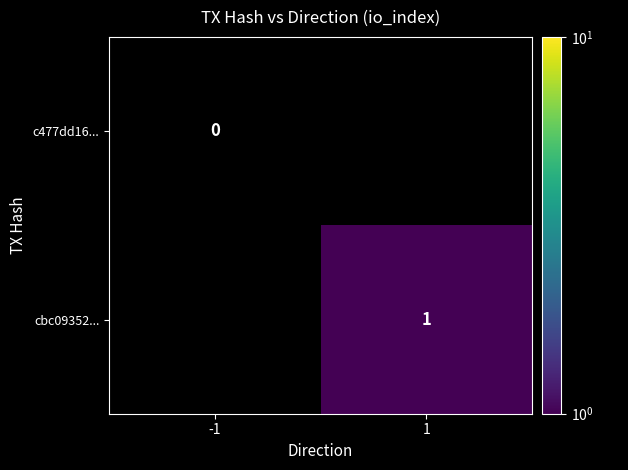

Which has a higher value, -1 or 1?

1